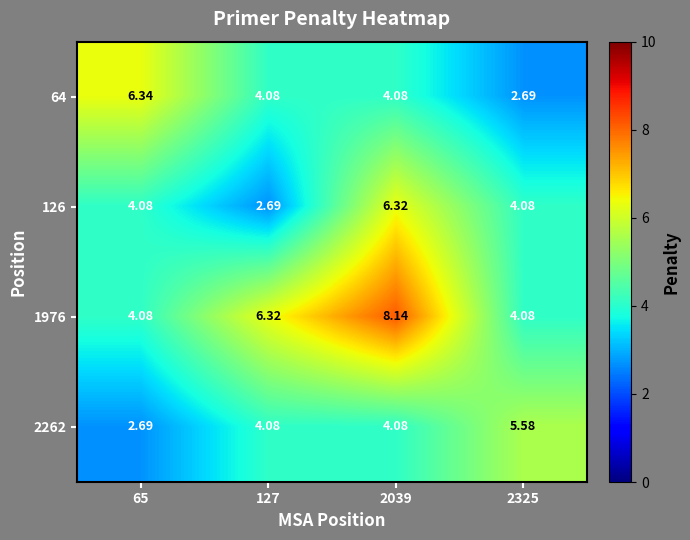

Reading right to left, list all the values displayed in this chart.

64: 2325=2.7	2039=4.1	127=4.1	65=6.3
126: 2325=4.1	2039=6.3	127=2.7	65=4.1
1976: 2325=4.1	2039=8.1	127=6.3	65=4.1
2262: 2325=5.6	2039=4.1	127=4.1	65=2.7